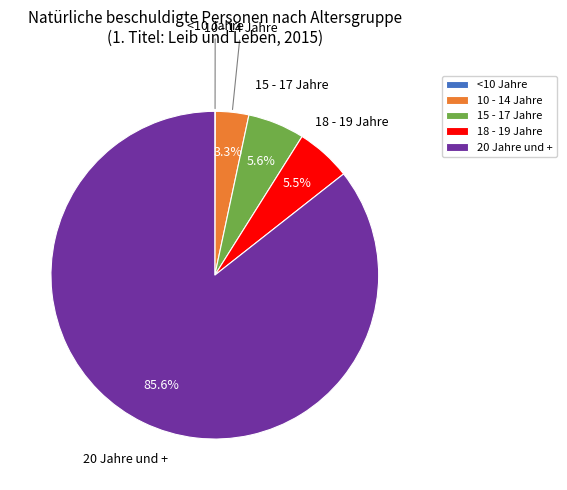

Combined, do 20 Jahre und + and 15 - 17 Jahre account for over 50%?

Yes